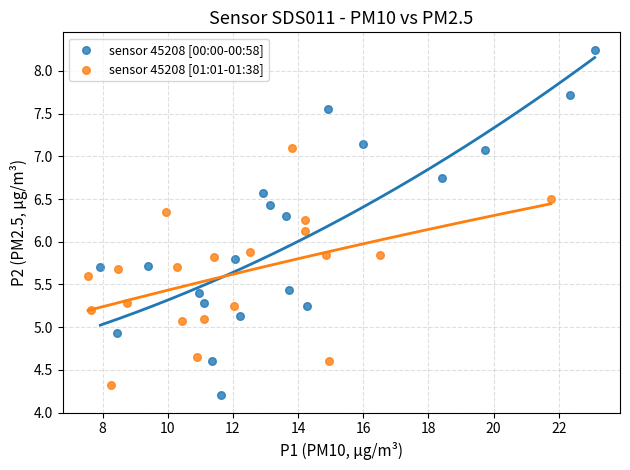

Which series contains the highest Y value?

sensor 45208 [00:00-00:58]